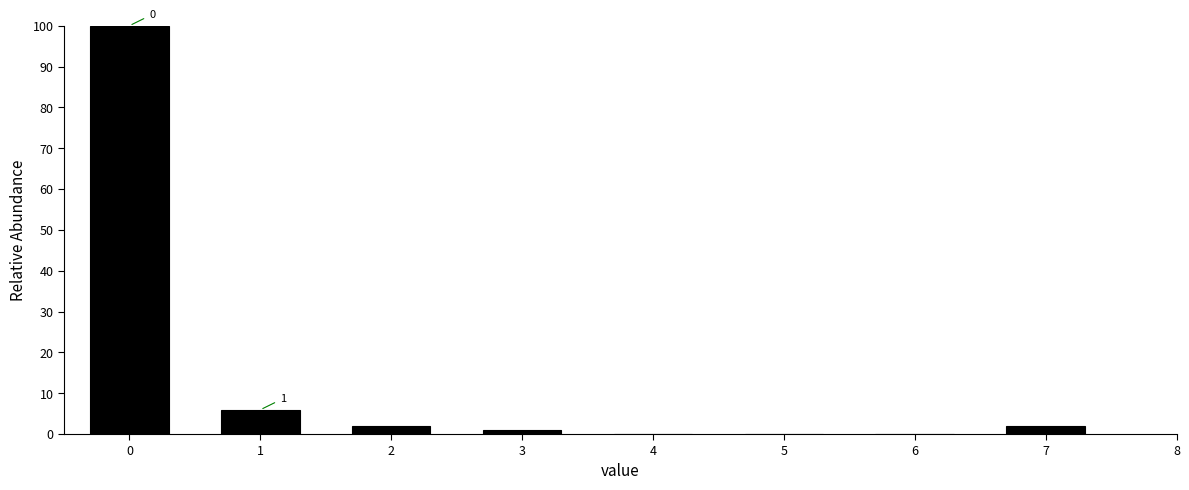

Which range on the x-axis has the tallest bar?

-0.5 to 0.5